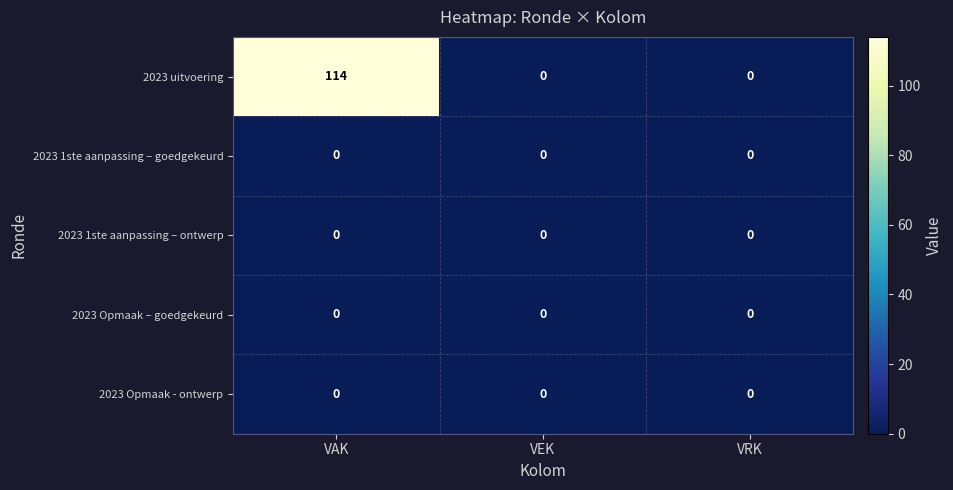

Reading left to right, list all the values displayed in this chart.

2023 uitvoering: 114	0	0
2023 1ste aanpassing – goedgekeurd: 0	0	0
2023 1ste aanpassing – ontwerp: 0	0	0
2023 Opmaak – goedgekeurd: 0	0	0
2023 Opmaak - ontwerp: 0	0	0